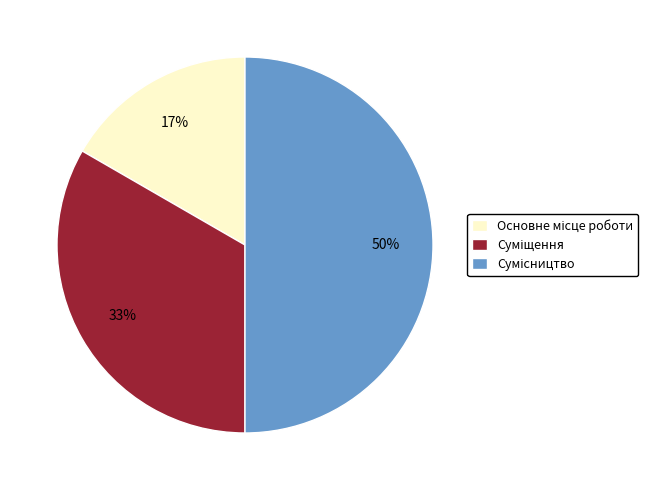

To the nearest percent, what is the average slice percentage?

33%